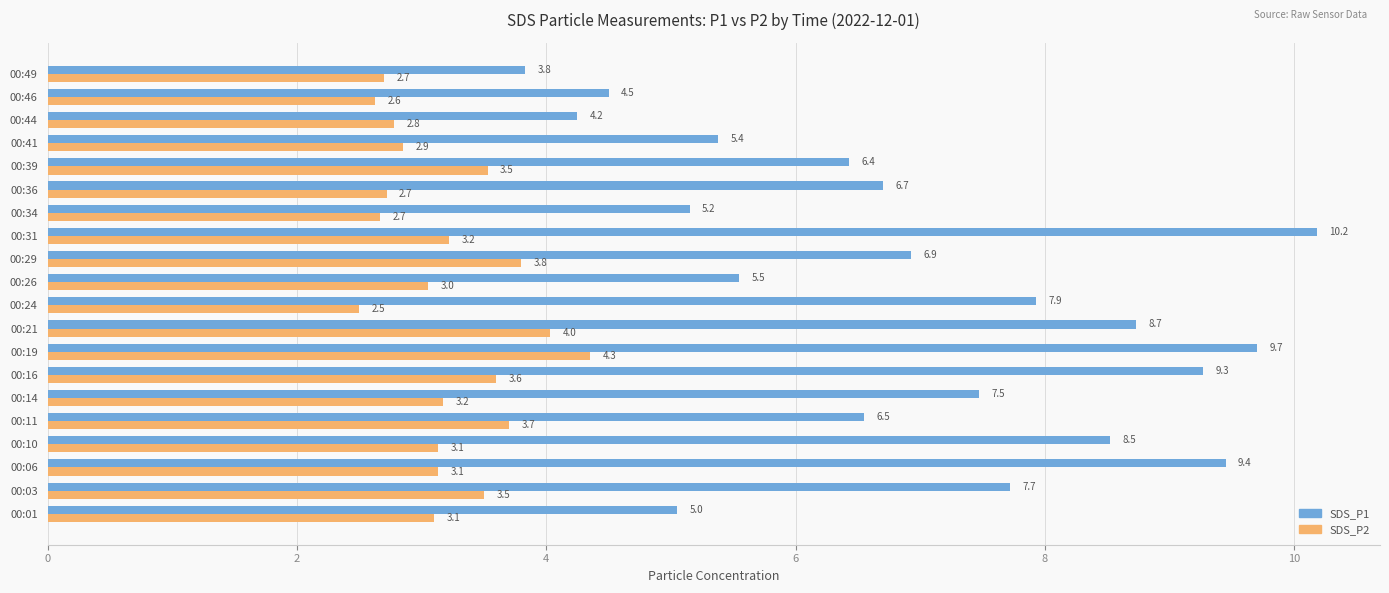

How many data points does each series have?

20